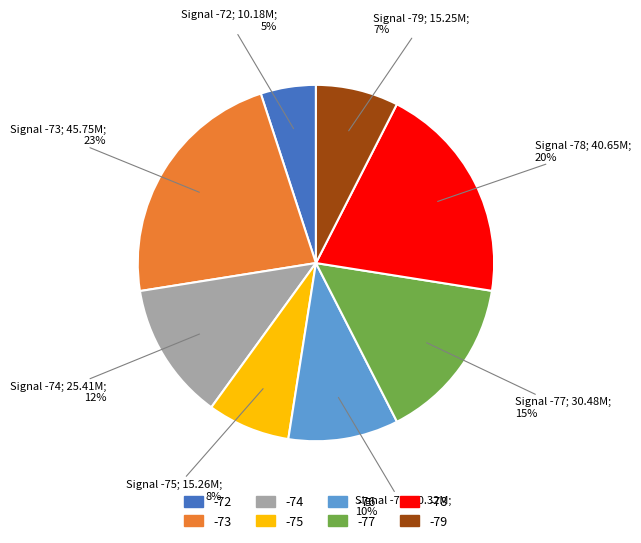

Which category has the smallest portion of the pie?

-72